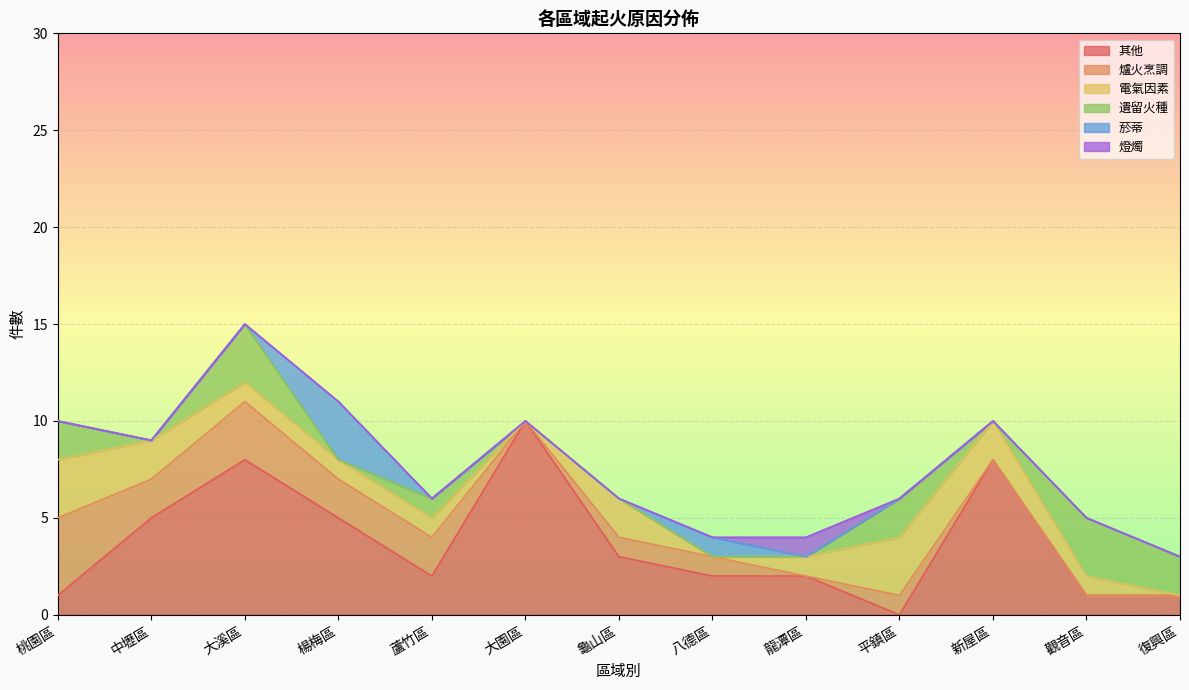

Is it true that 菸蒂 equals -1 at 復興區?

False